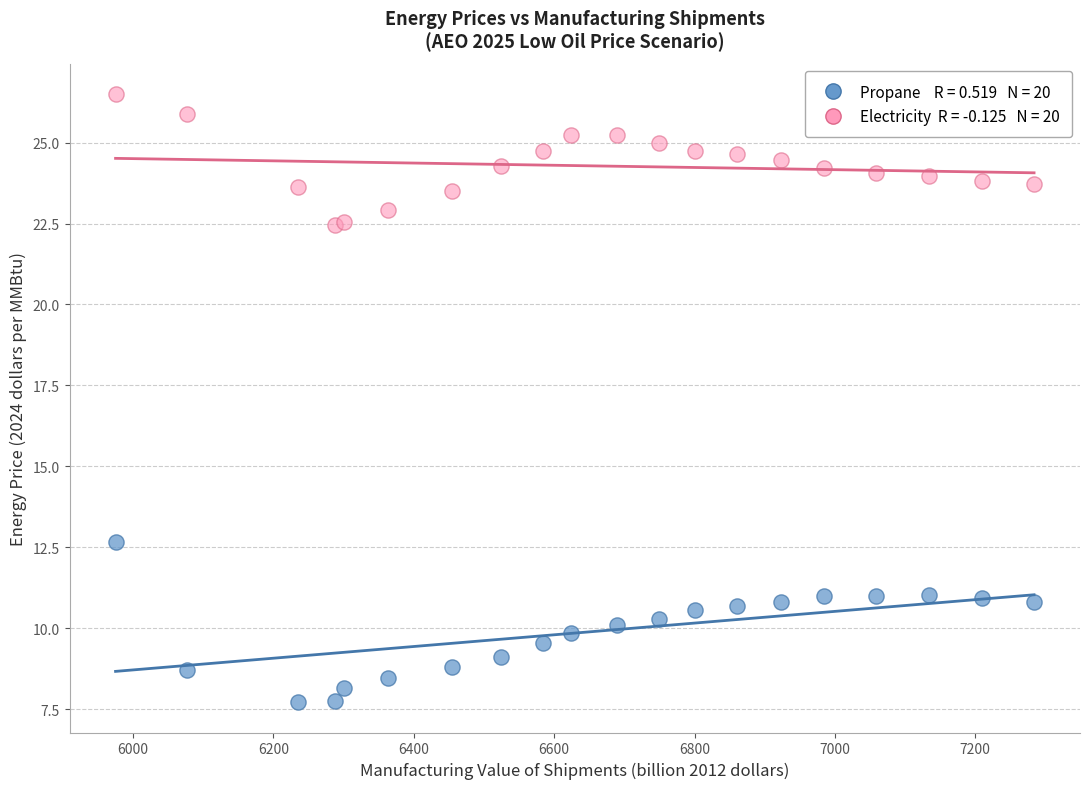

Across all series, what Y value is closest to 17?

12.7